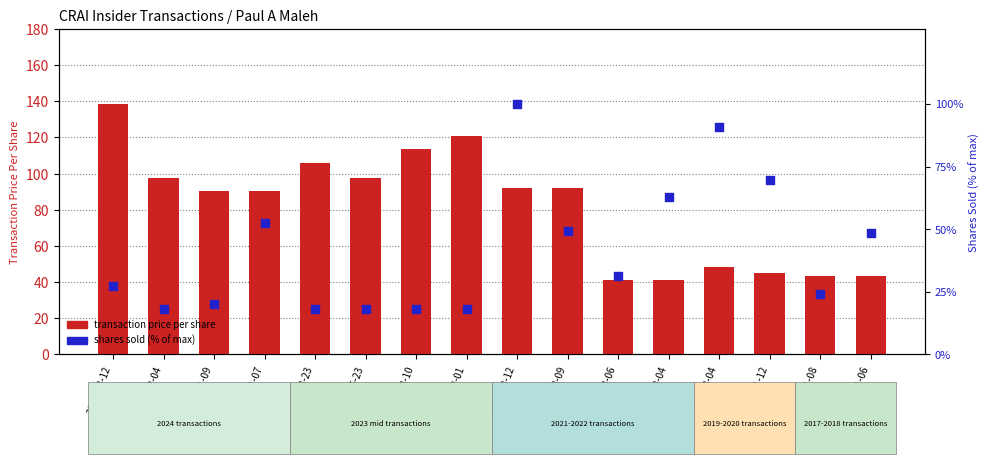

Is the value of shares sold (% of max) at 2019-03-04 greater than the value of transaction price per share at 2024-03-12?

No